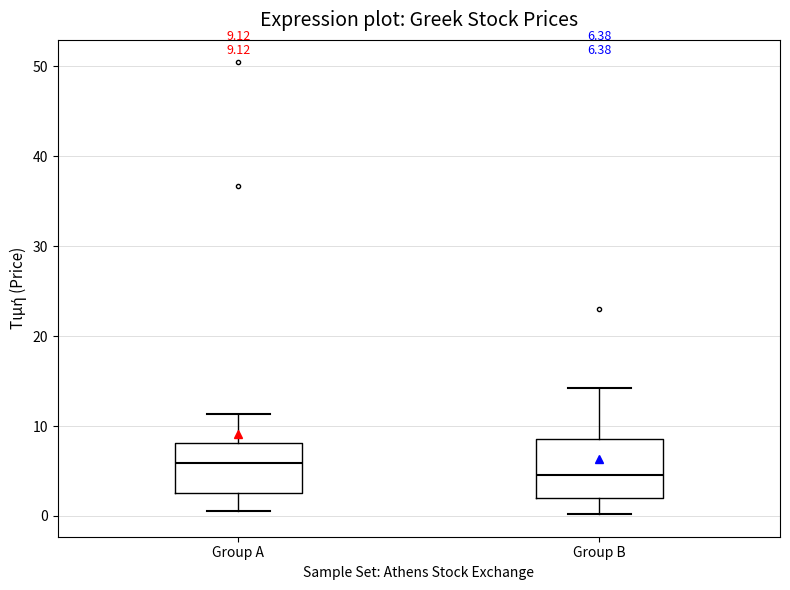

Which box's median line is the highest?

Group A